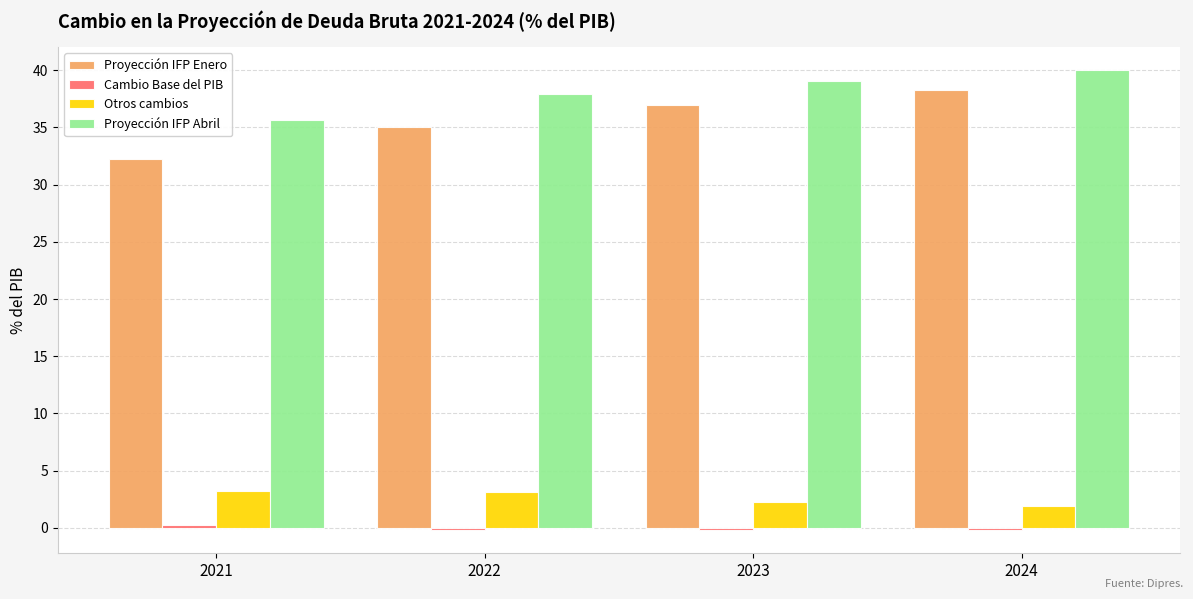

Which category has the highest value across all series?

2024